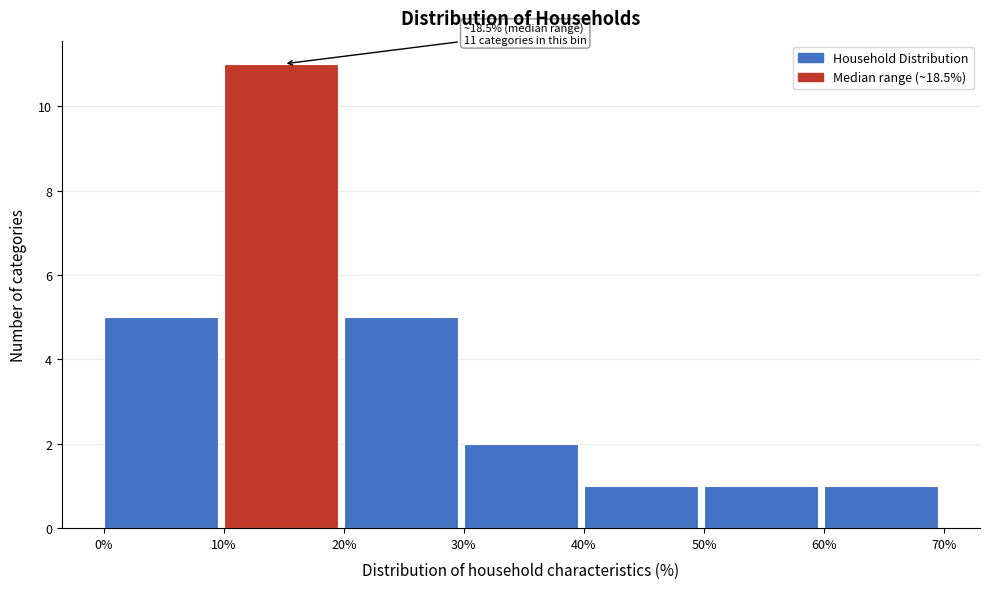

Which range on the x-axis has the tallest bar?

10% to 20%